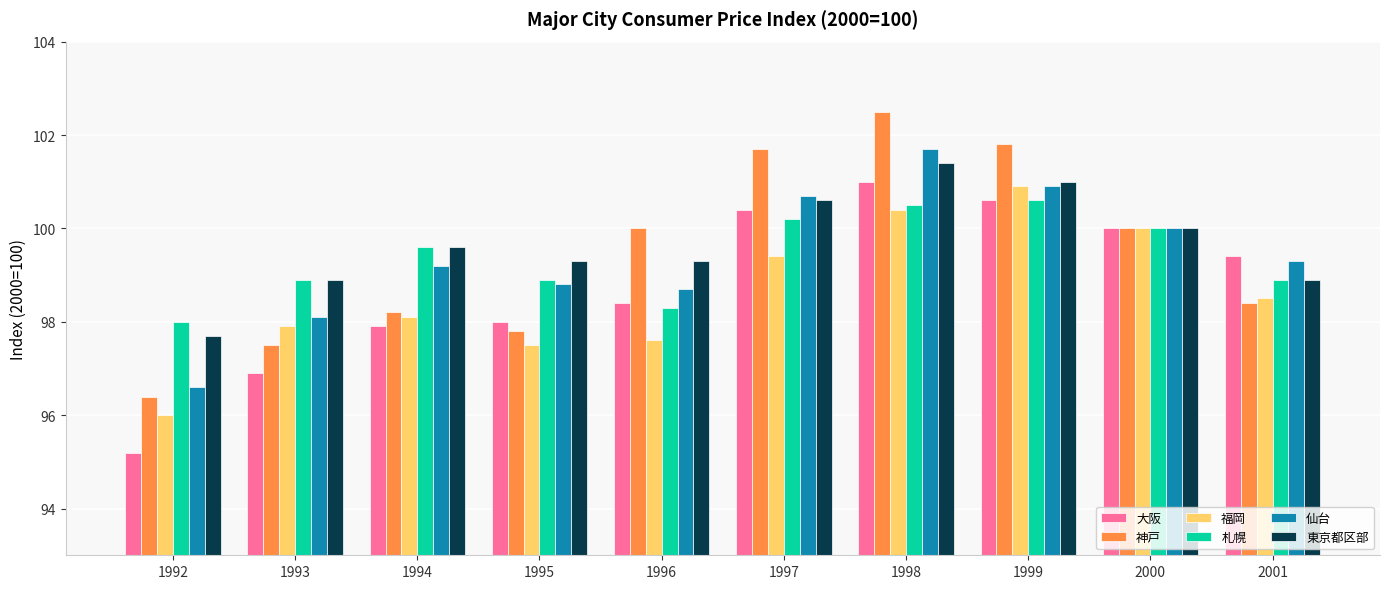

Are the bars horizontal?

No